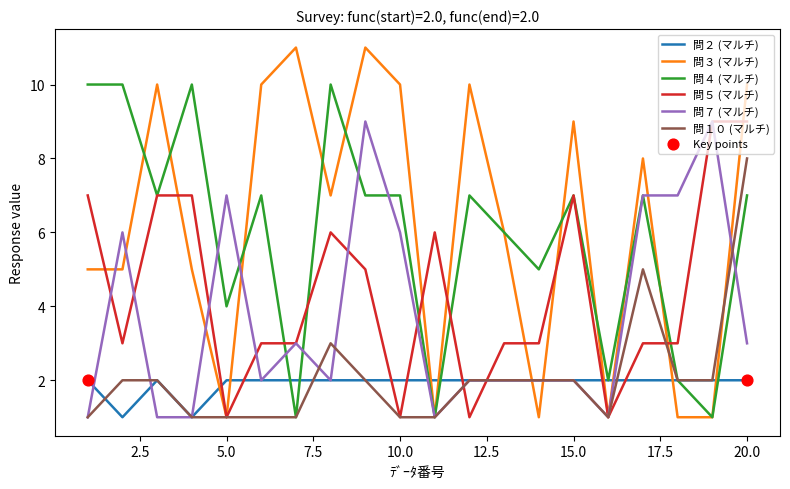

Which series has the widest spread of values?

問３ (マルチ)